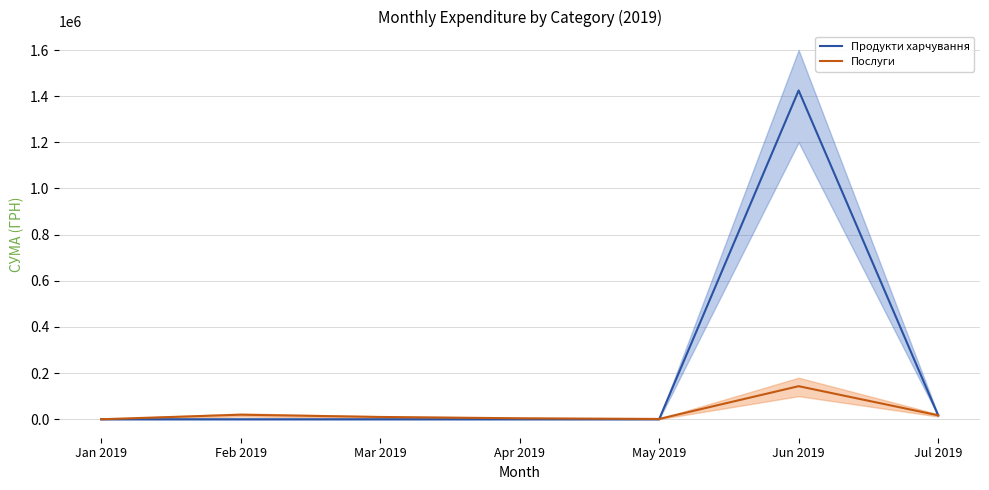

At which category is the sum across all series the highest?

Jun 2019